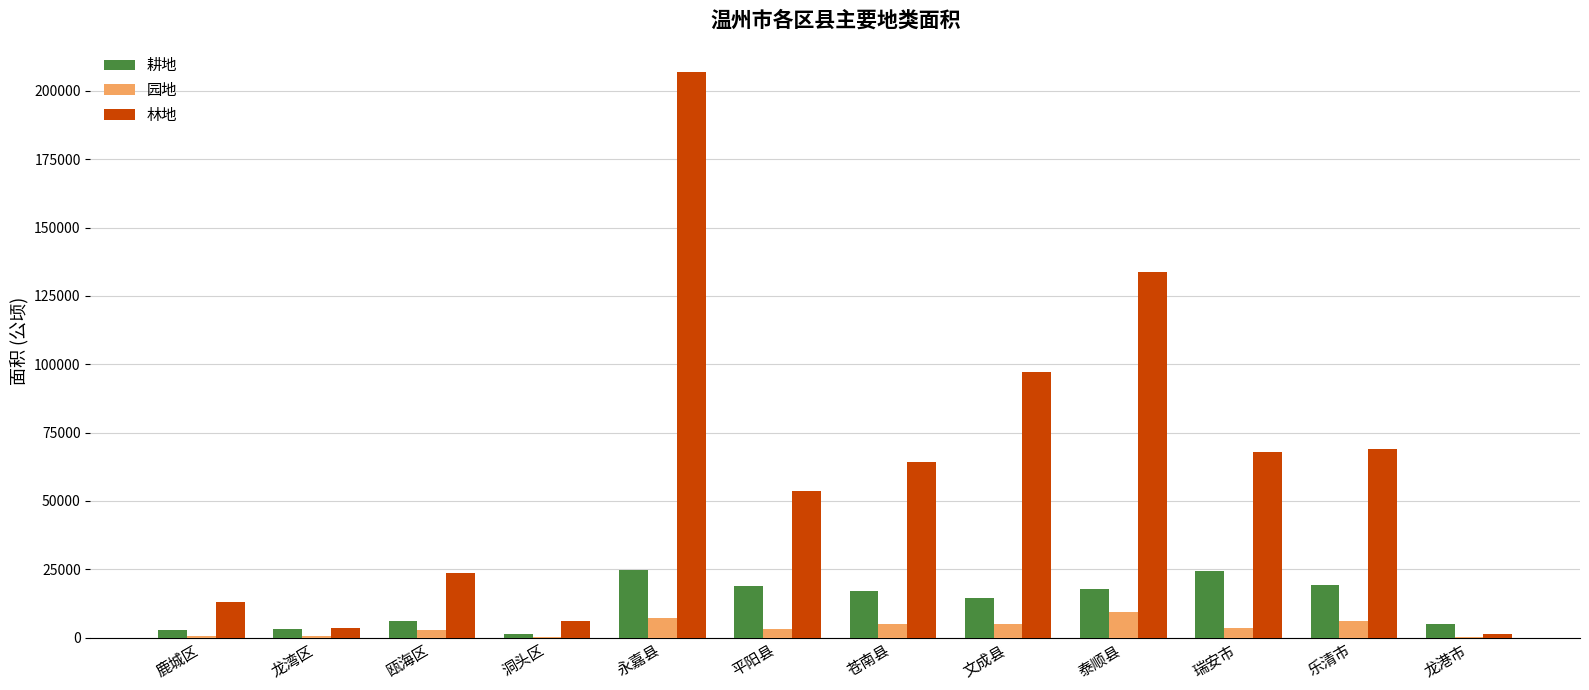

Is the value of 林地 at 乐清市 greater than the value of 园地 at 泰顺县?

Yes